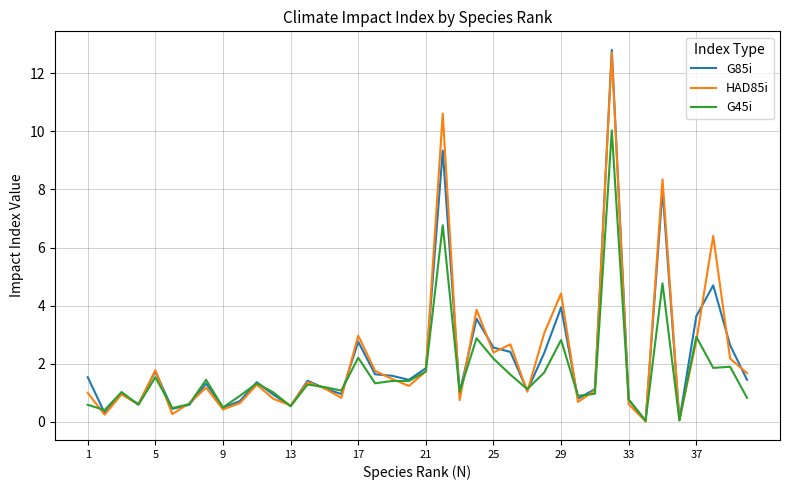

What is the sum of all HAD85i values?

88.3